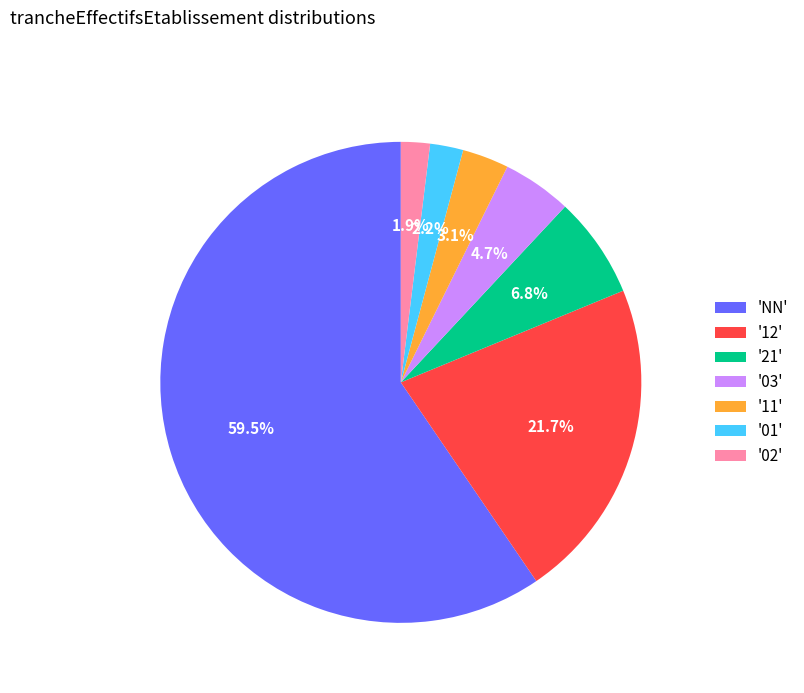

Which has a higher value, '01' or '21'?

'21'